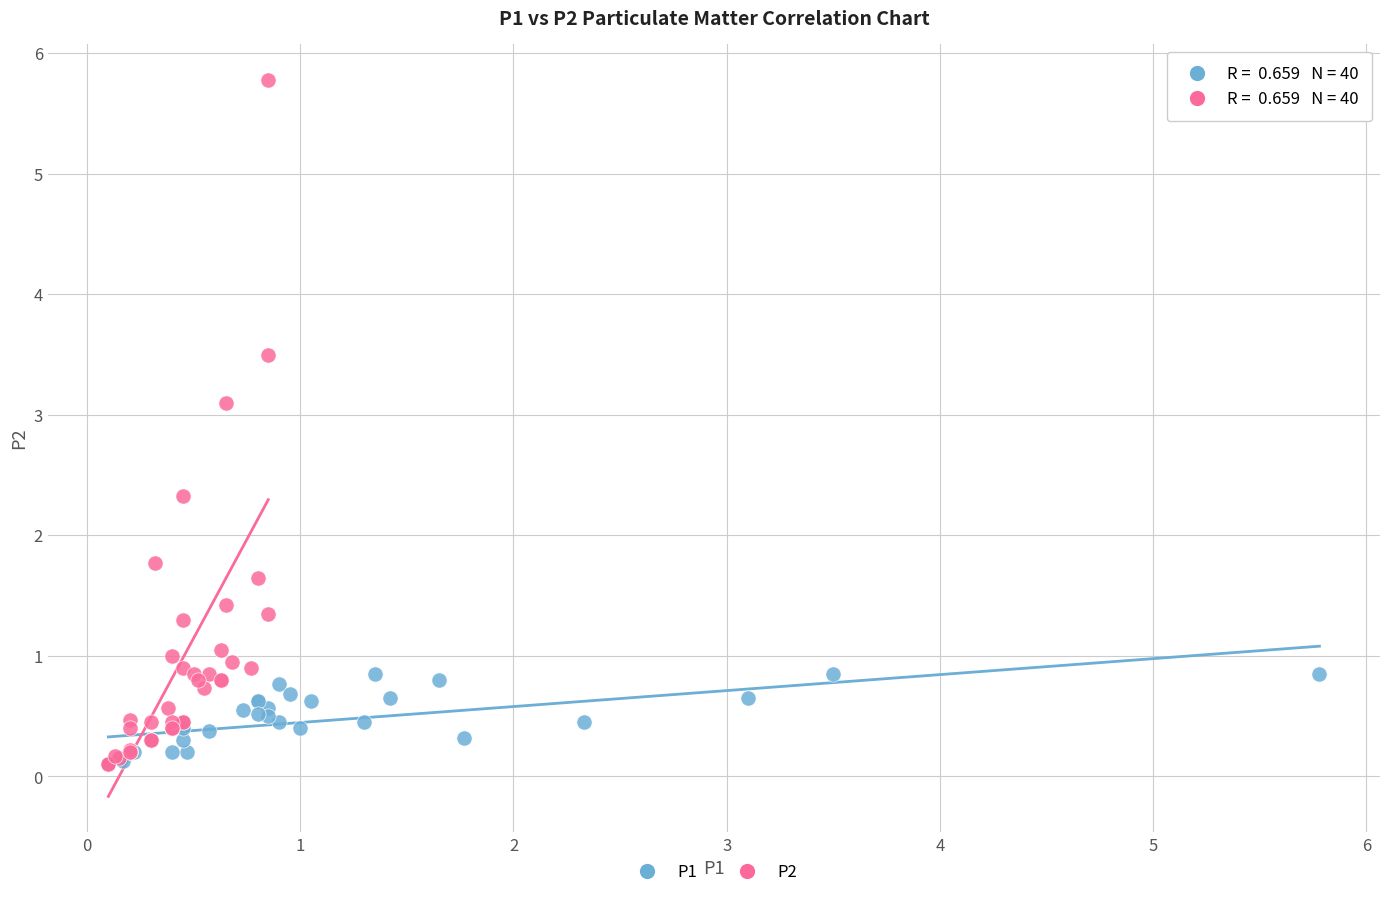

Which series reaches the maximum Y coordinate?

P2